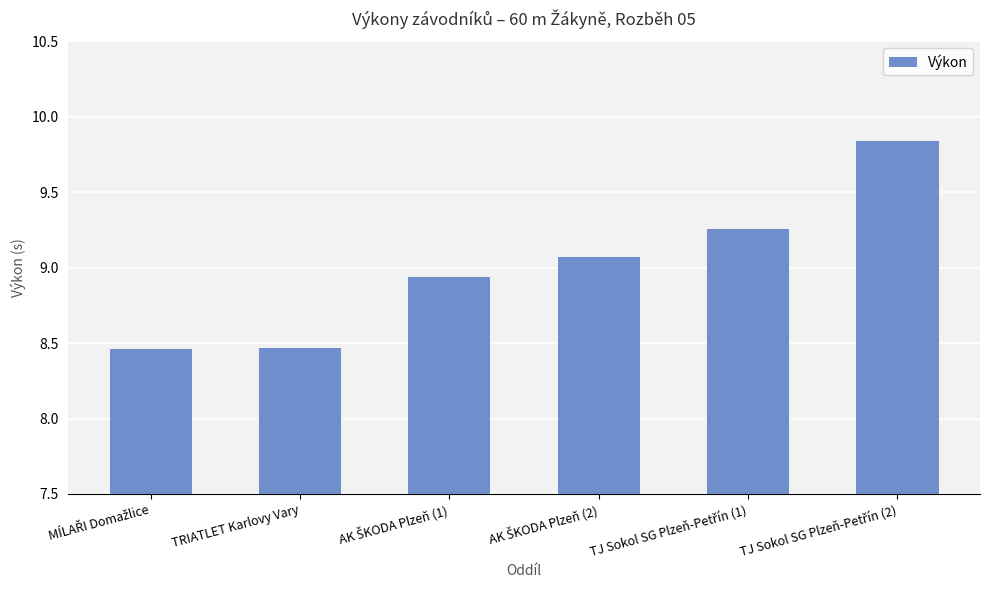

What is the difference between the maximum and second lowest values?

1.4